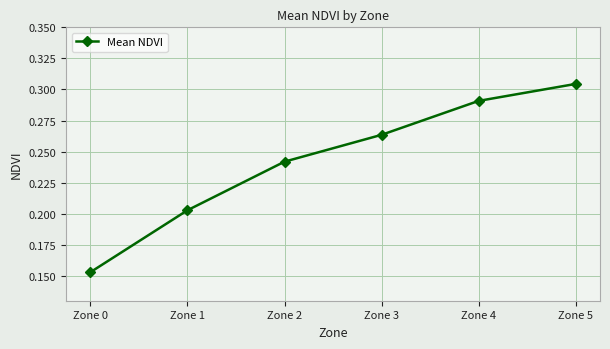

How many series are shown in this chart?

1